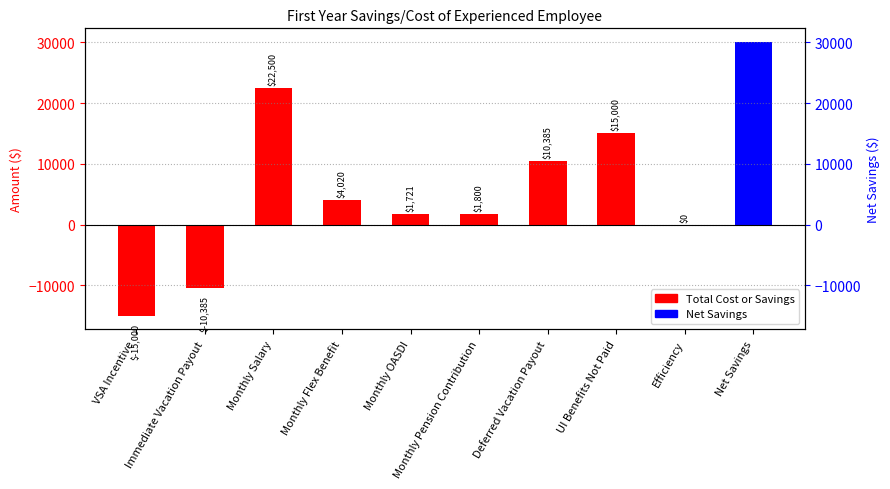

Is it true that the value at Monthly Salary is 22500.0?

True